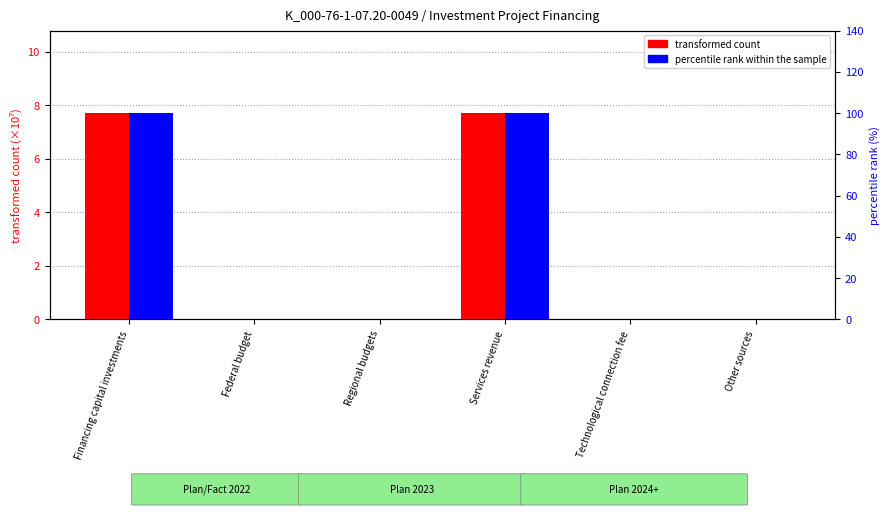

List the labels in order of transformed count value, largest first.

Financing capital investments, Services revenue, Federal budget, Regional budgets, Technological connection fee, Other sources